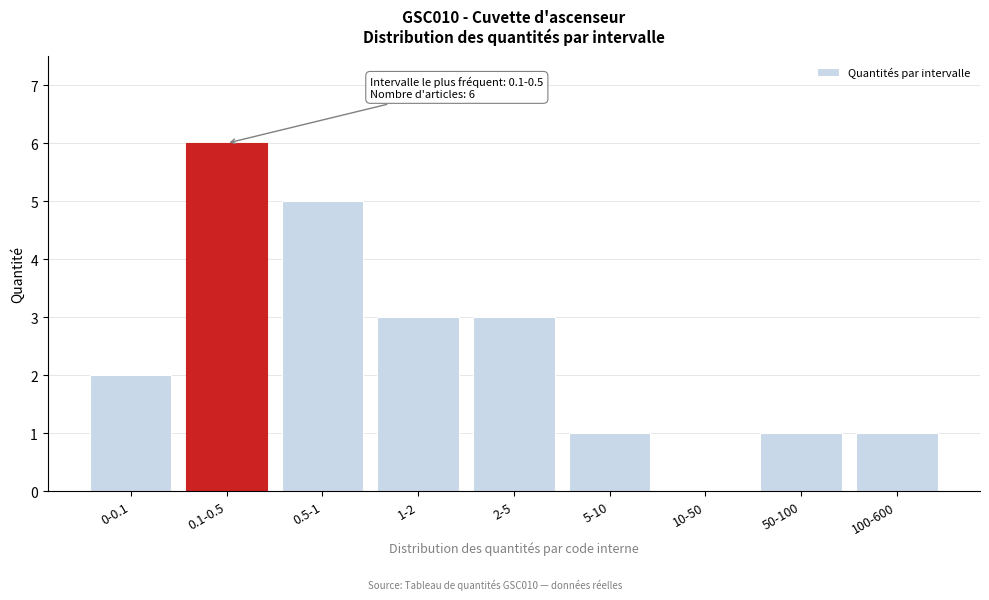

Reading right to left, extract all data points from this chart.

100-600=1	50-100=1	10-50=0	5-10=1	2-5=3	1-2=3	0.5-1=5	0.1-0.5=6	0-0.1=2